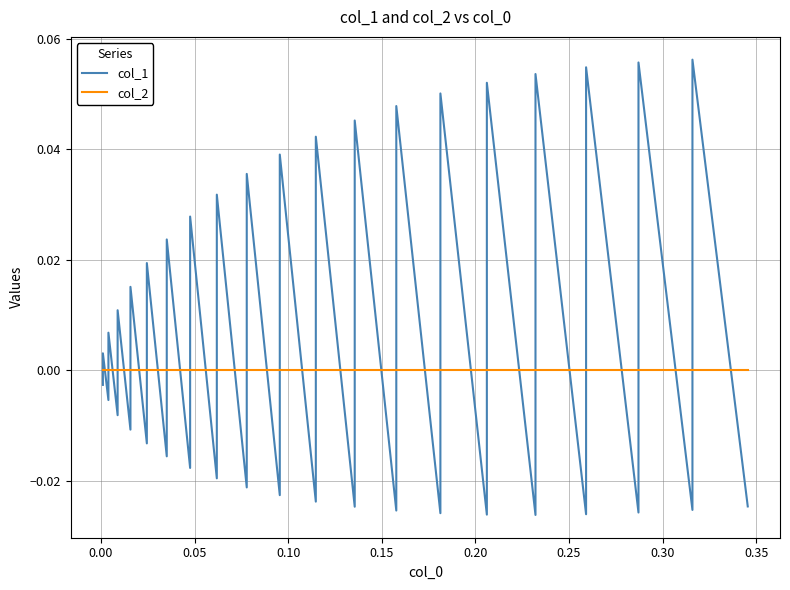

List the series in order of their overall mean, lowest first.

col_2, col_1